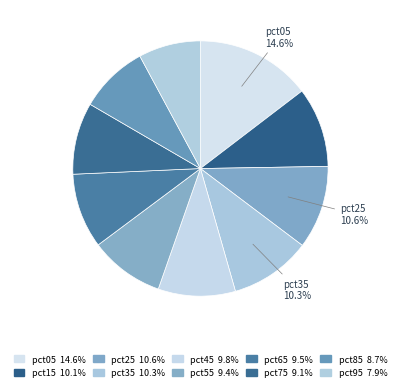

How many slices are in this pie chart?

10